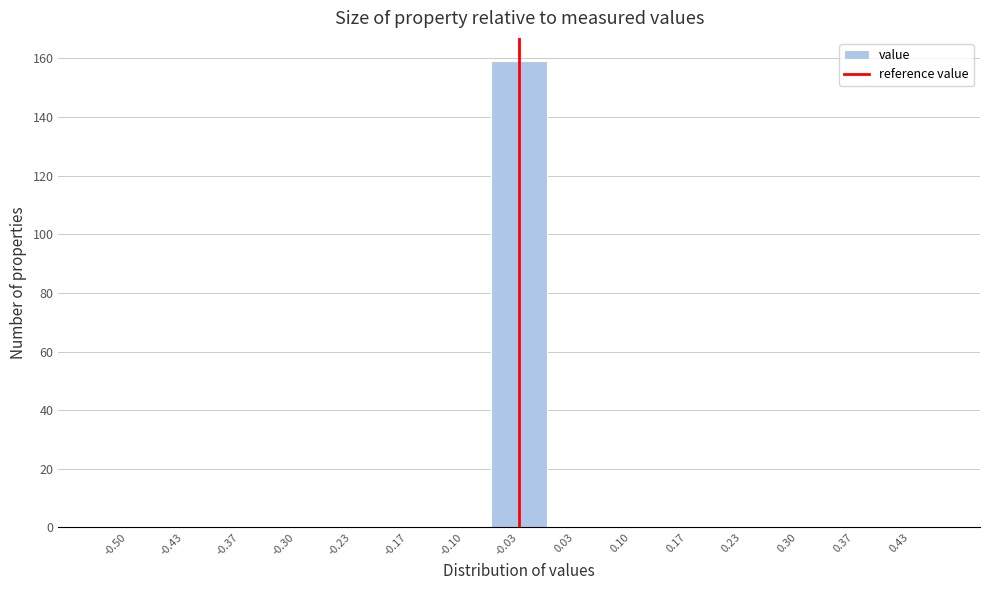

Reading right to left, what are all the values shown in this chart?

0.43=0	0.37=0	0.30=0	0.23=0	0.17=0	0.10=0	0.03=0	-0.03=159	-0.10=0	-0.17=0	-0.23=0	-0.30=0	-0.37=0	-0.43=0	-0.50=0